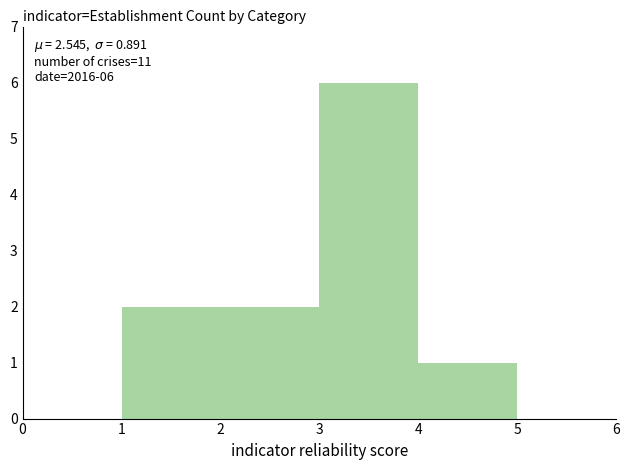

Over which range of the x-axis is the bar tallest?

3 to 4